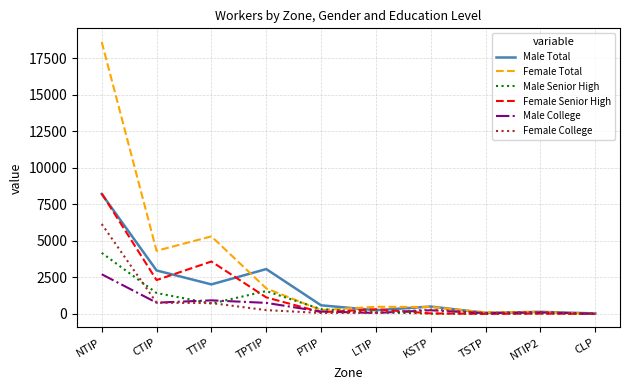

What is the maximum value shown in the chart?

18625